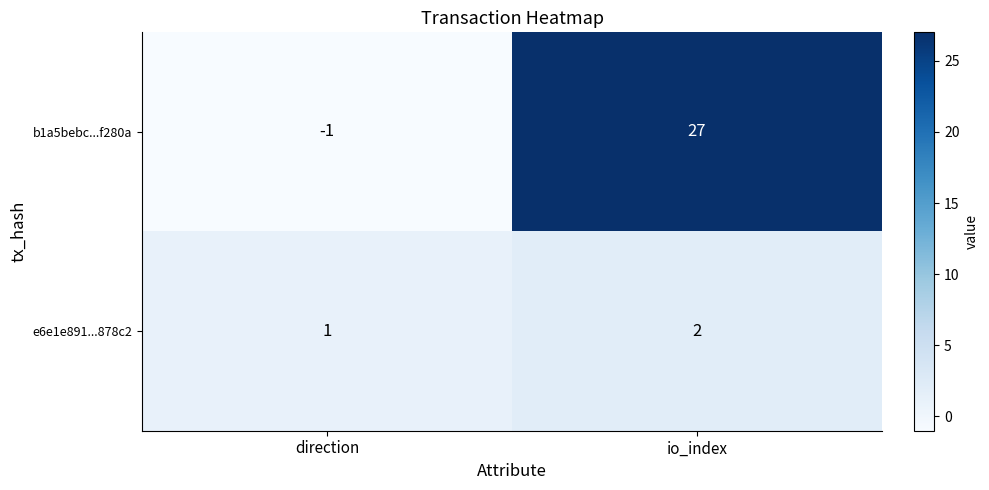

At which category is the sum across all series the highest?

io_index